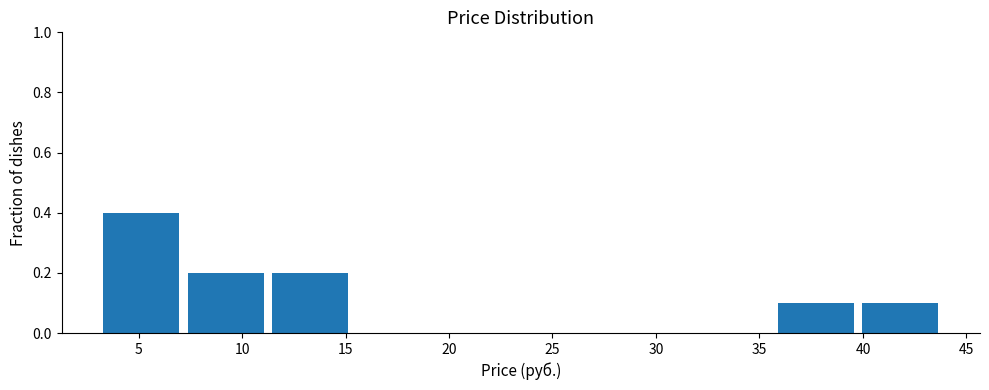

What is the height of the bar covering 11.0 to 15.5 on the x-axis? Neither the bar edges nor the heights are printed on the chart, so give them approximately, as read against the axes.

0.2